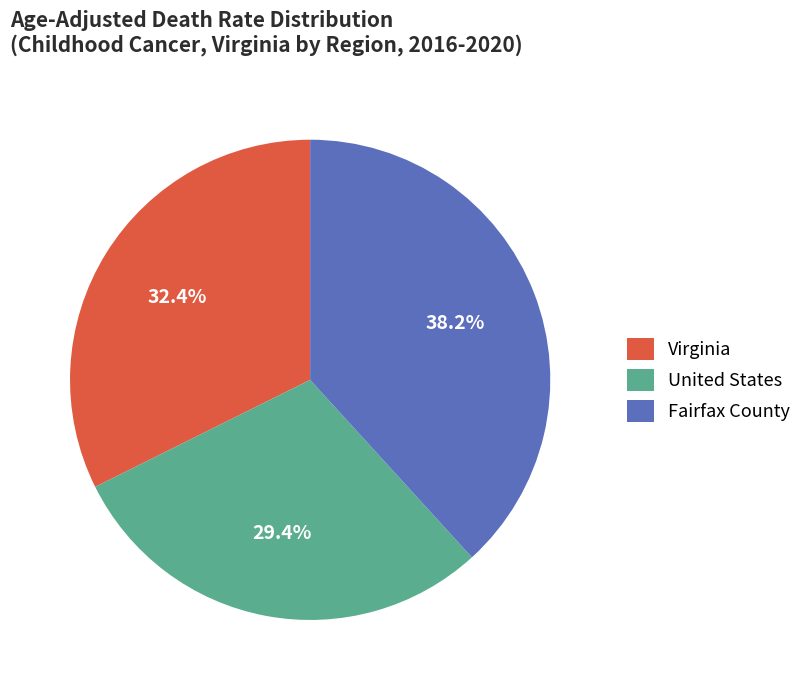

To the nearest percent, what is the combined percentage of Fairfax County and Virginia?

71%